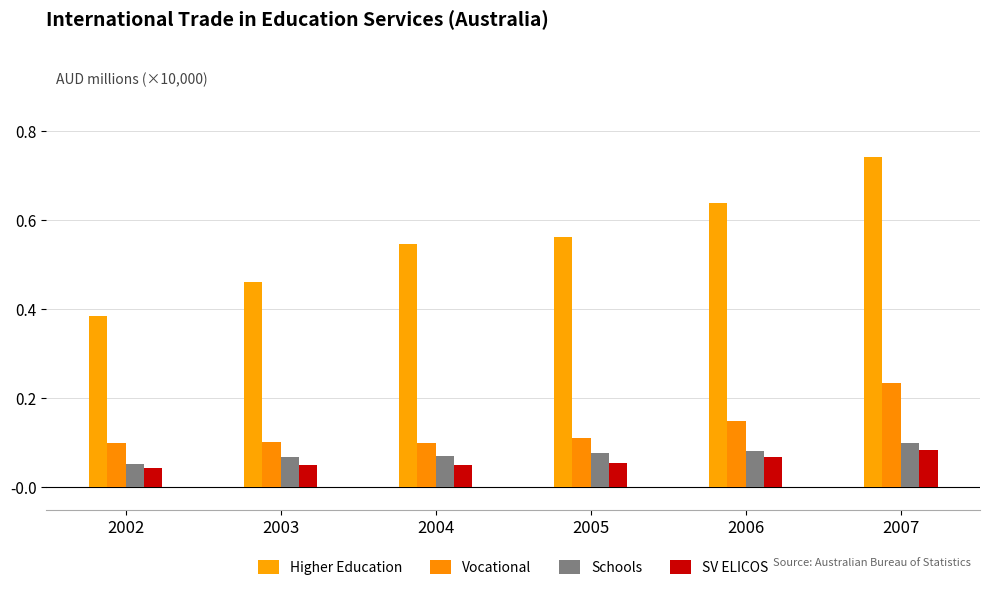

Reading left to right, list all the values displayed in this chart.

Higher Education: 0.4	0.5	0.5	0.6	0.6	0.7
Vocational: 0.1	0.1	0.1	0.1	0.1	0.2
Schools: 0.1	0.1	0.1	0.1	0.1	0.1
SV ELICOS: 0.0	0.1	0.1	0.1	0.1	0.1